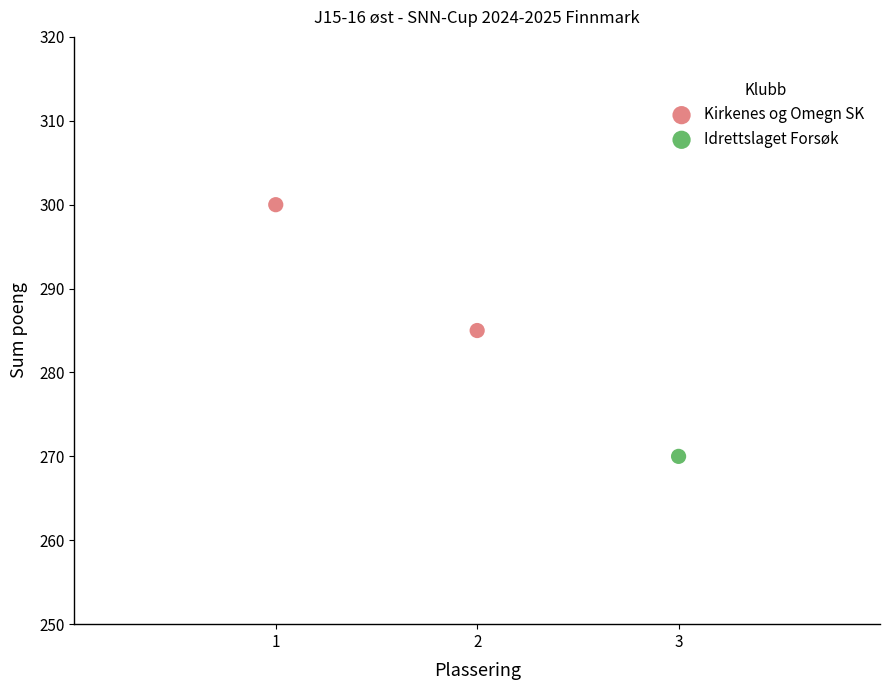

What are all the series names shown in the legend?

Kirkenes og Omegn SK, Idrettslaget Forsøk